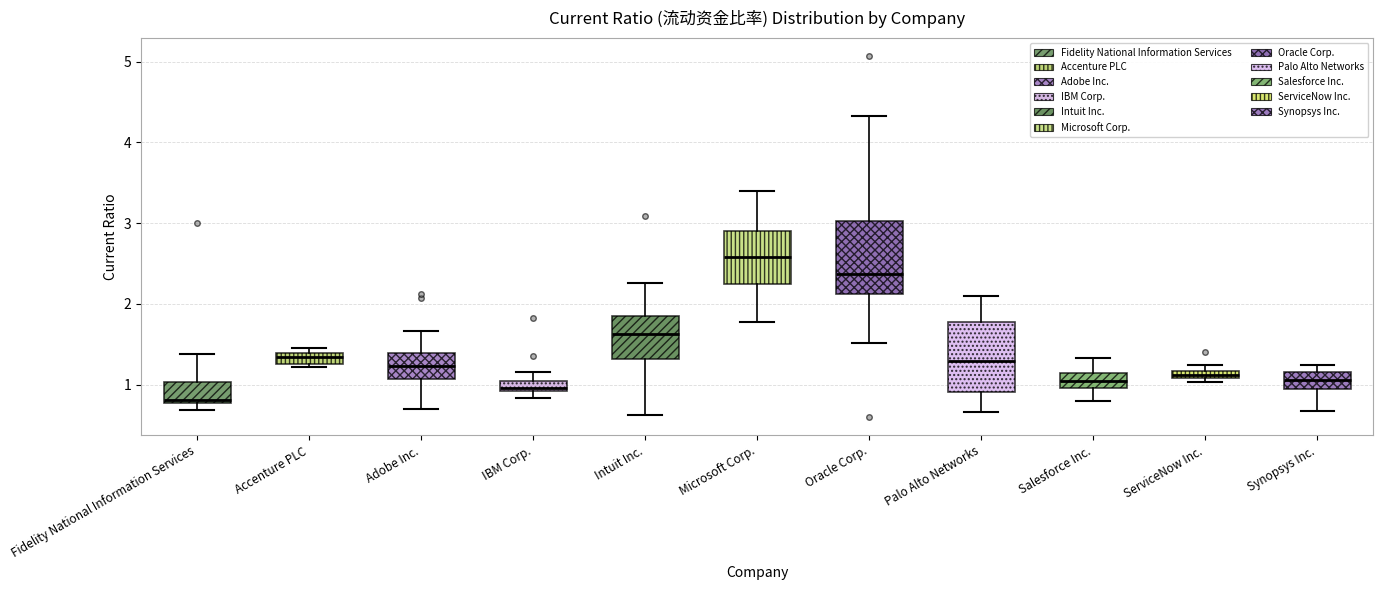

Where does the upper whisker of the box for Adobe Inc. end on the y-axis? The values are not printed on the chart, so give them approximately, as read against the axis.

1.7